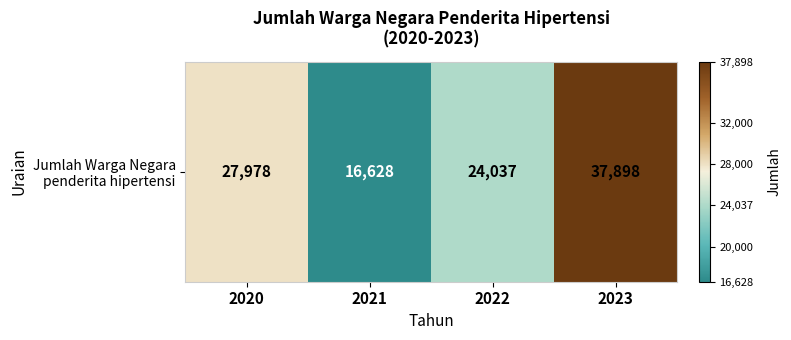

The value at 2023 is 63777. True or false?

False